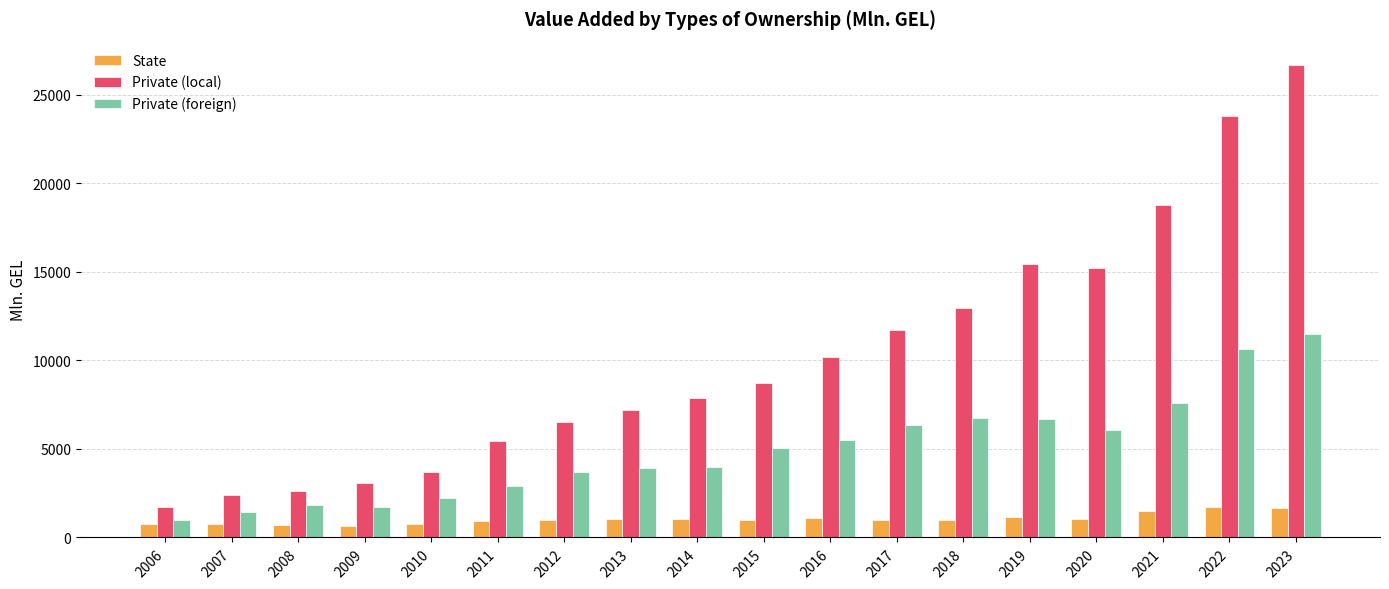

Which series has the widest spread of values?

Private (local)